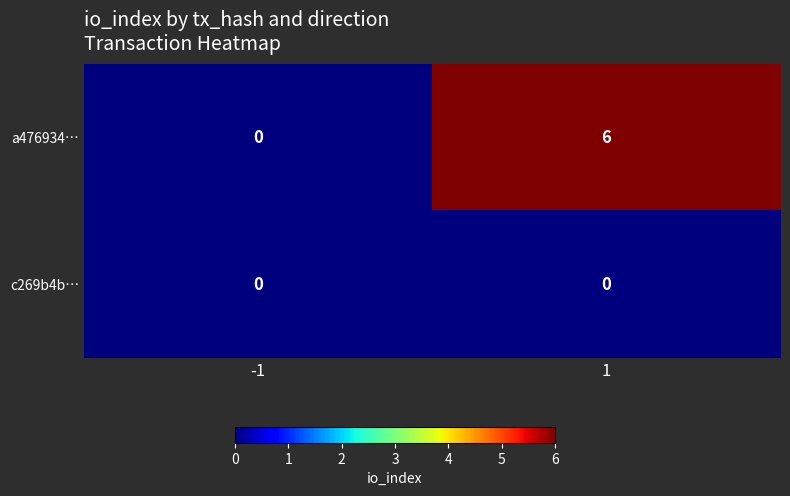

Which series has the largest total across all categories?

a476934…